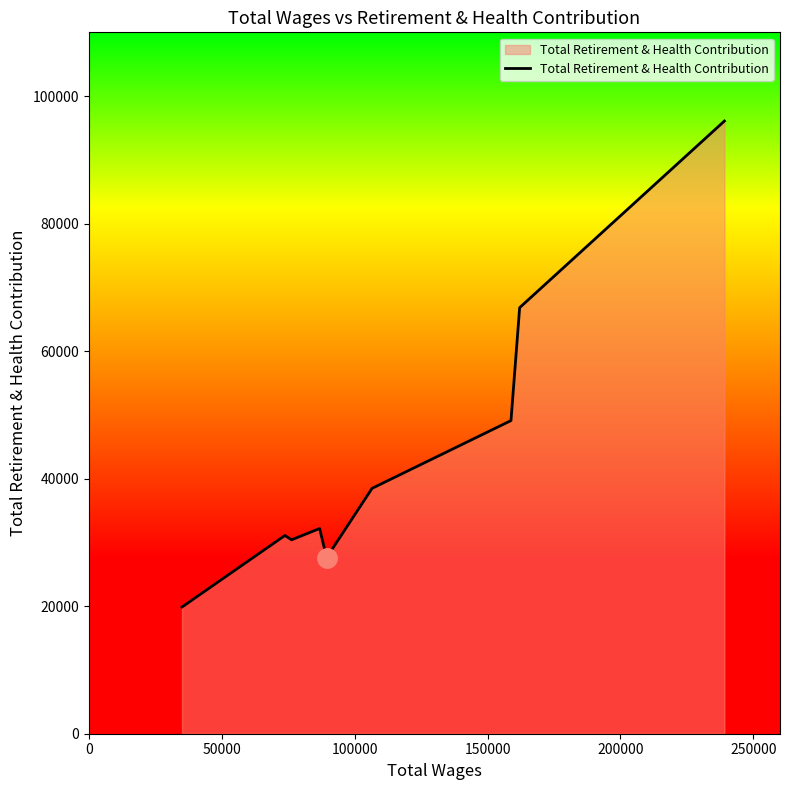

What is the maximum value shown in the chart?

96089